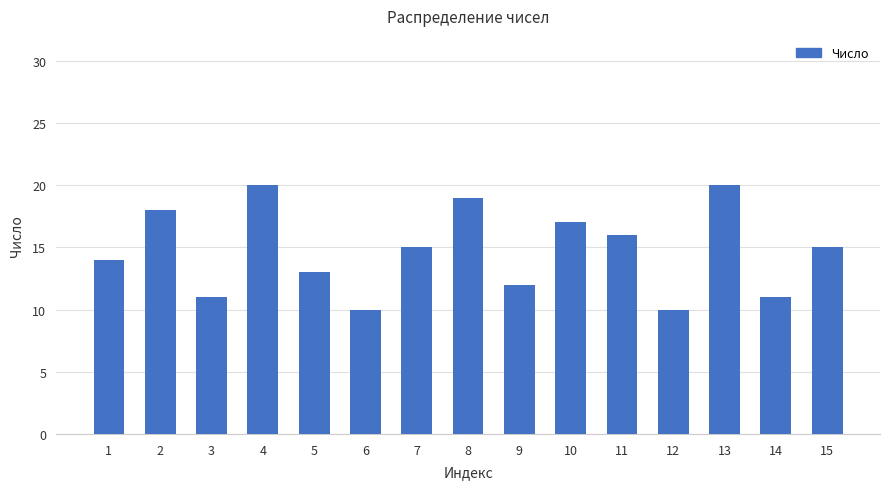

Approximately how many times larger is the value at 7 compared to 10?

0.9